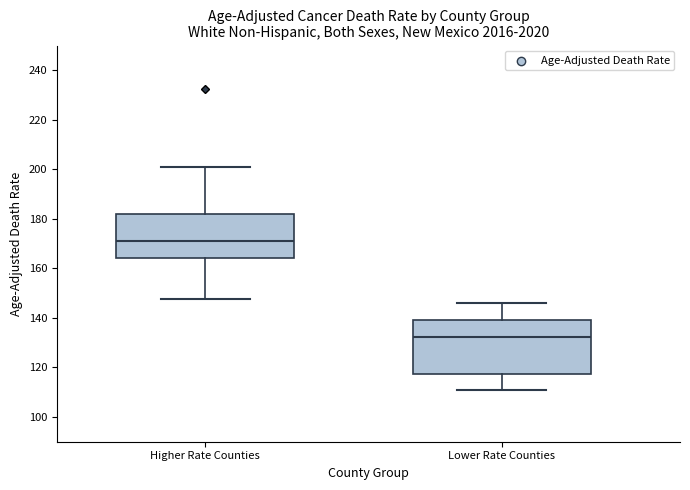

Which box has the highest median line?

Higher Rate Counties